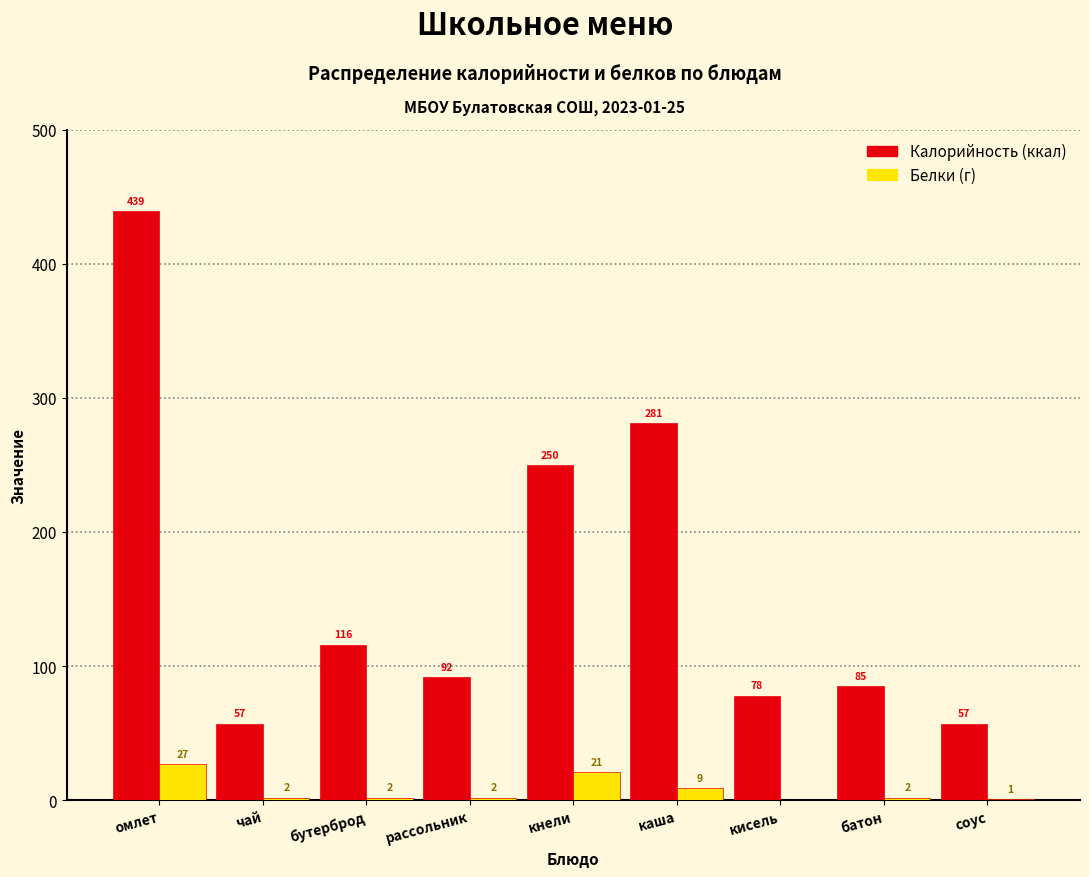

Reading left to right, extract all data points from this chart.

Калорийность (ккал): омлет=439	чай=57	бутерброд=116	рассольник=92	кнели=250	каша=281	кисель=78	батон=85	соус=57
Белки (г): омлет=27	чай=2	бутерброд=2	рассольник=2	кнели=21	каша=9	кисель=0	батон=2	соус=1